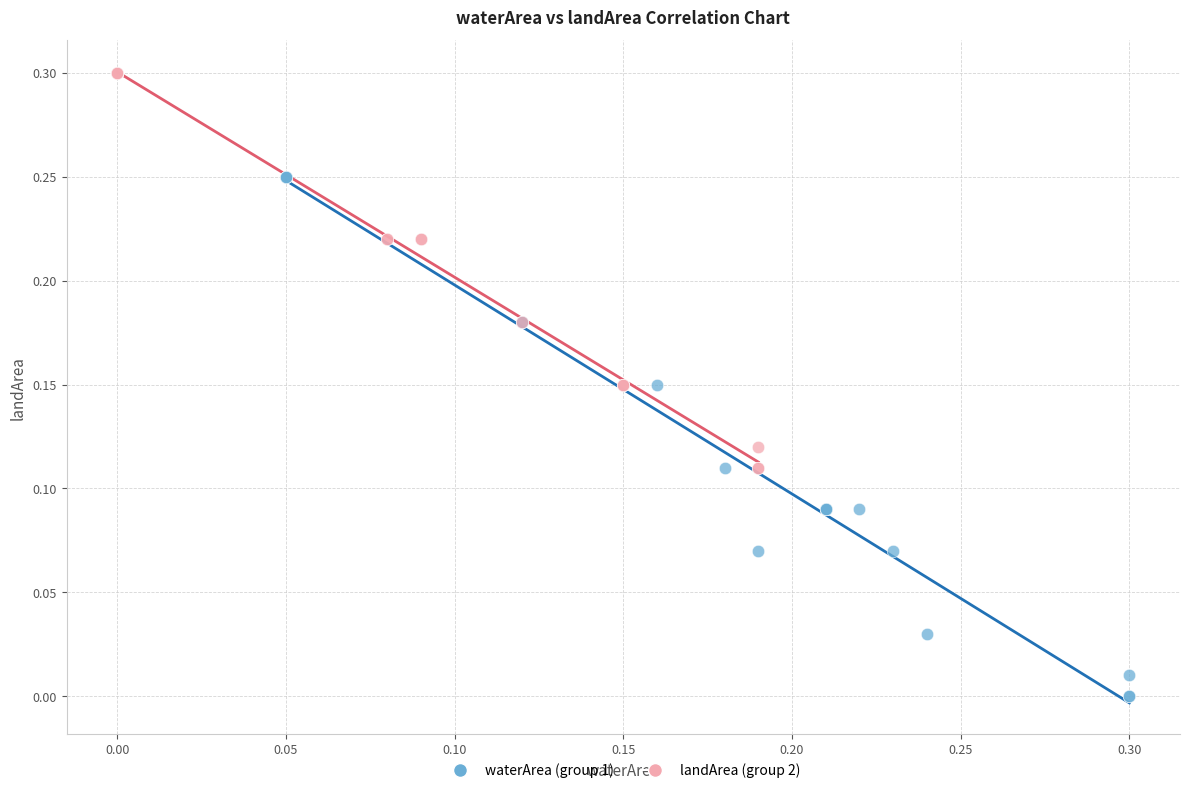

Which series reaches the minimum Y coordinate?

waterArea (group 1)